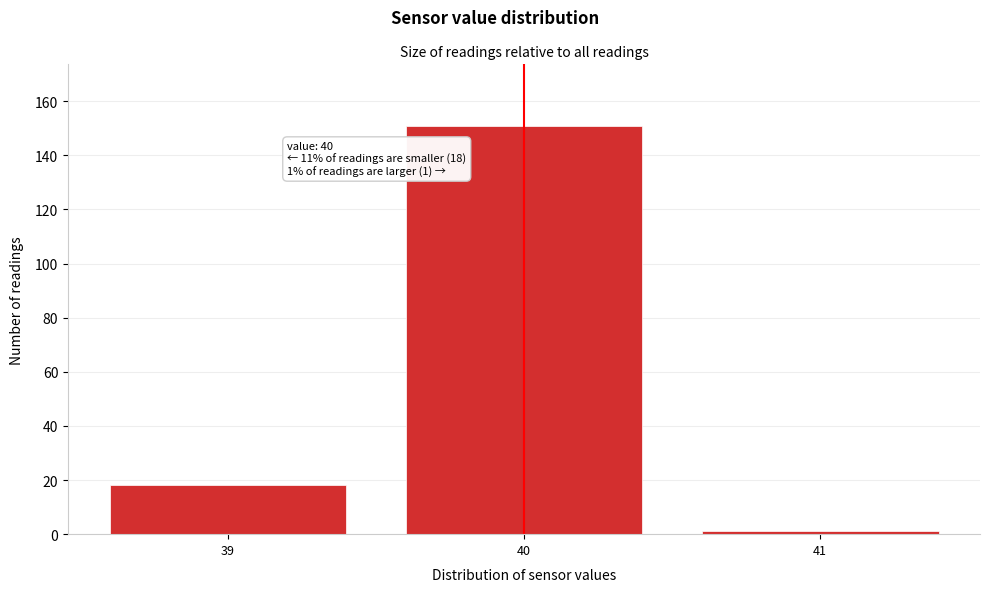

Reading right to left, transcribe all the data shown in this chart.

41=1	40=151	39=18